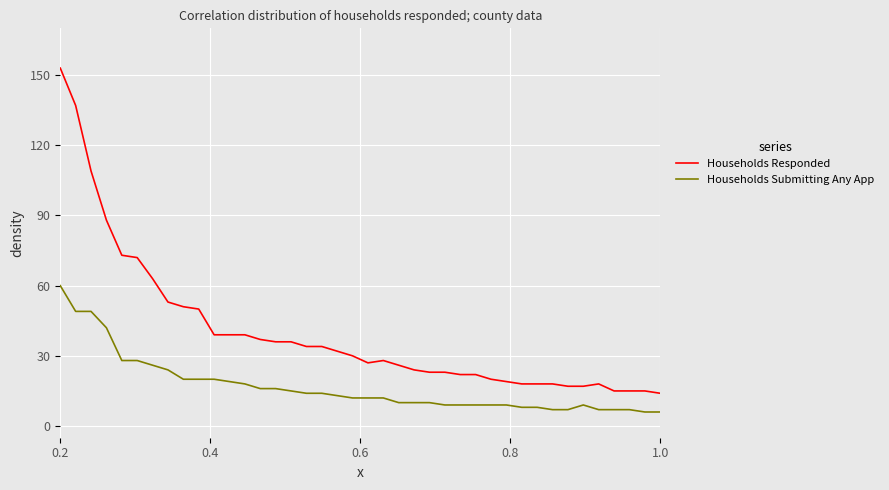

What is the maximum value shown in the chart?

153